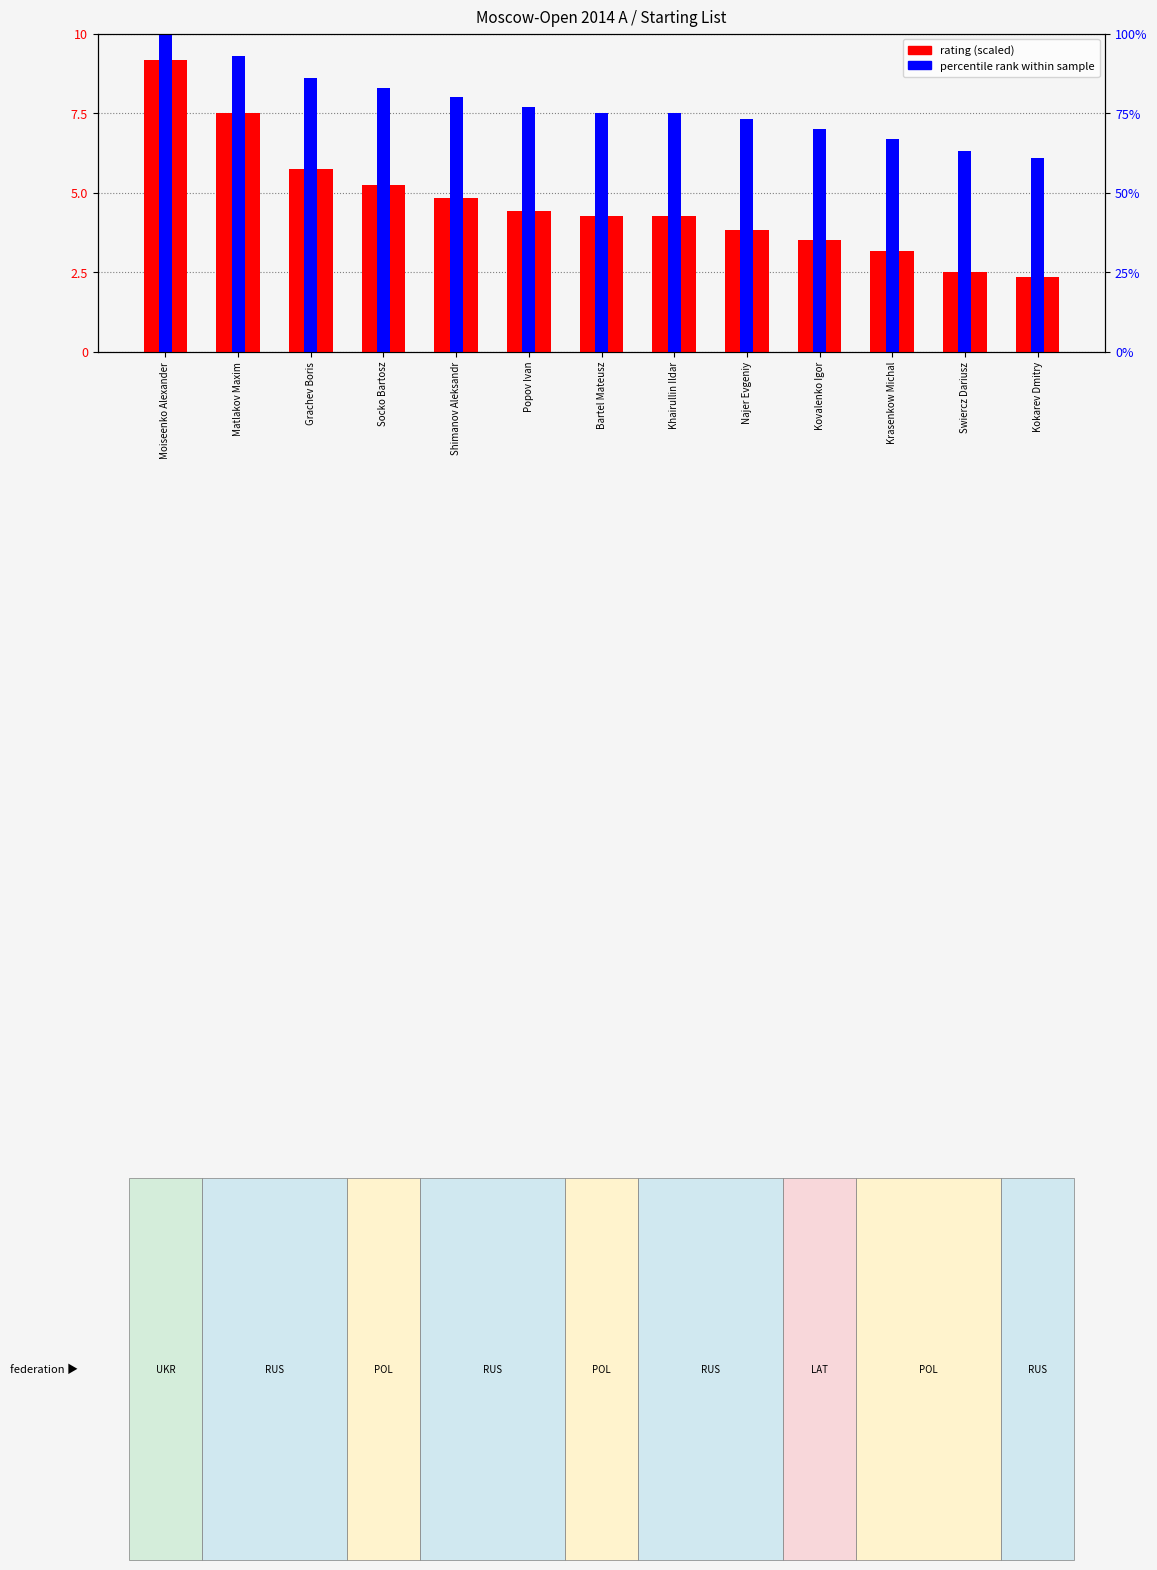

True or false: percentile rank within sample has a value of 16.0 at Matlakov Maxim.

False